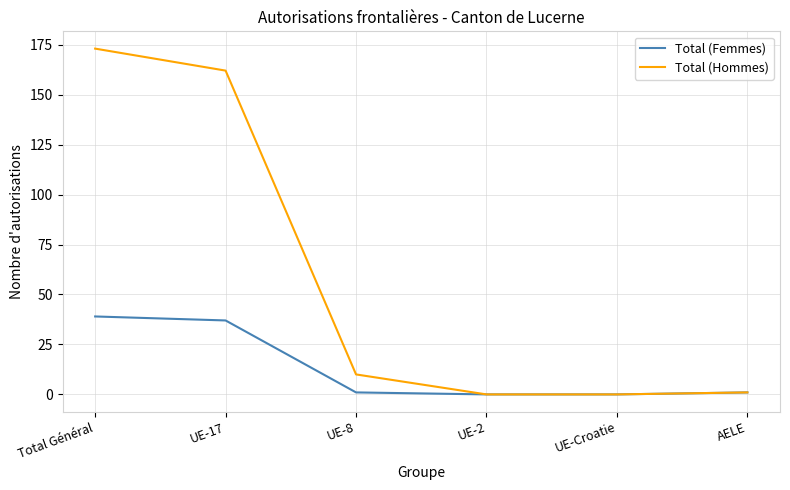

What is the sum of all Total (Hommes) values?

346